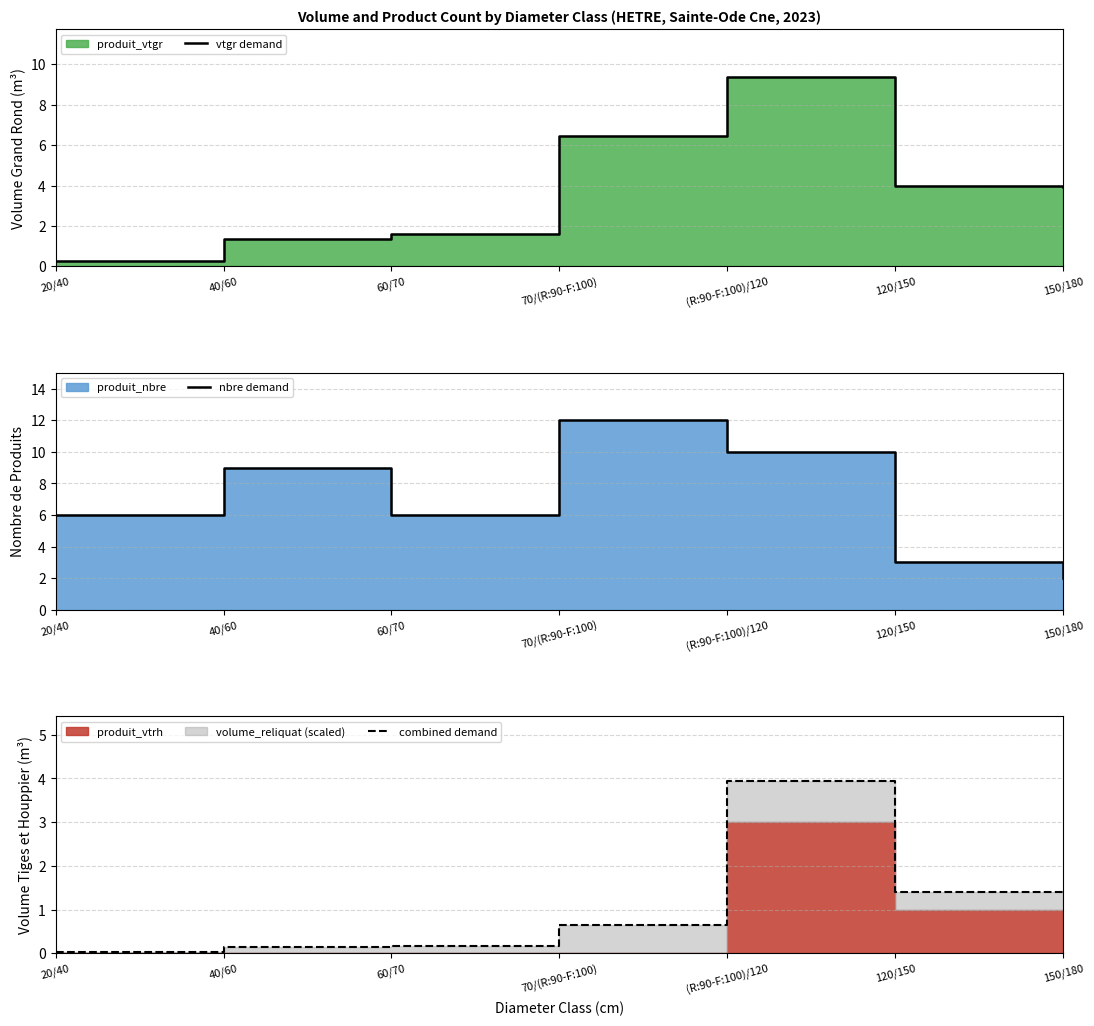

Between 150/180 and 20/40, which is larger?

150/180